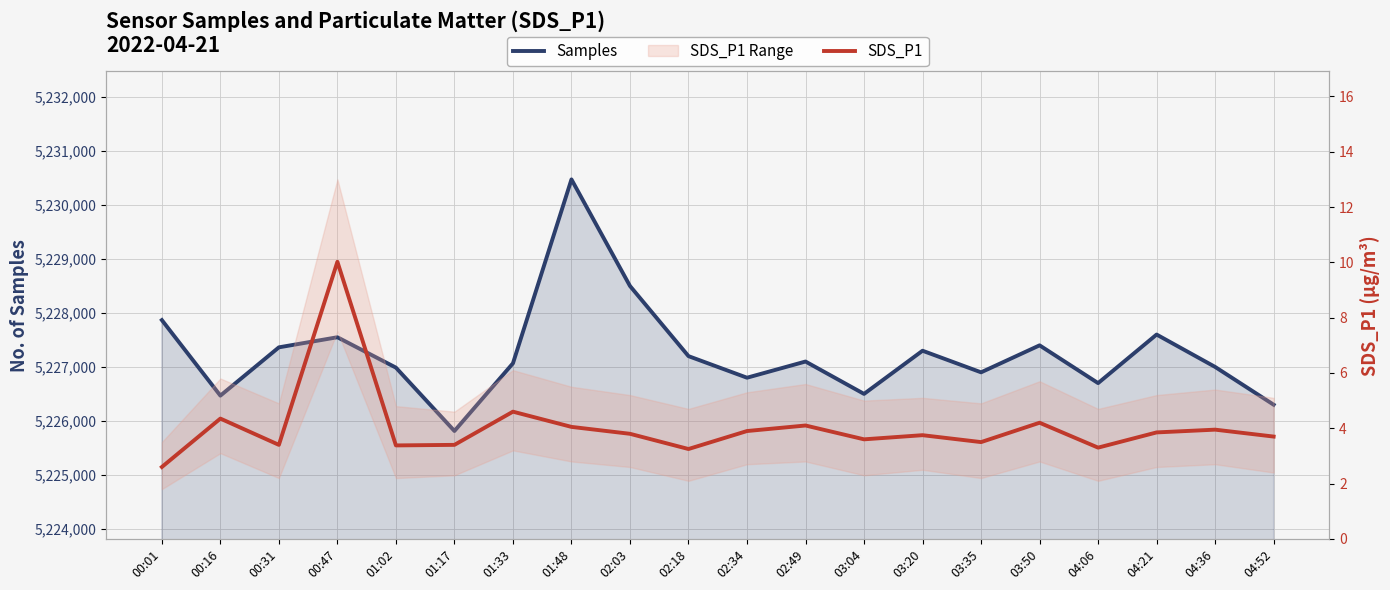

Is the value of Samples at 04:06 greater than the value of SDS_P1 at 01:17?

Yes